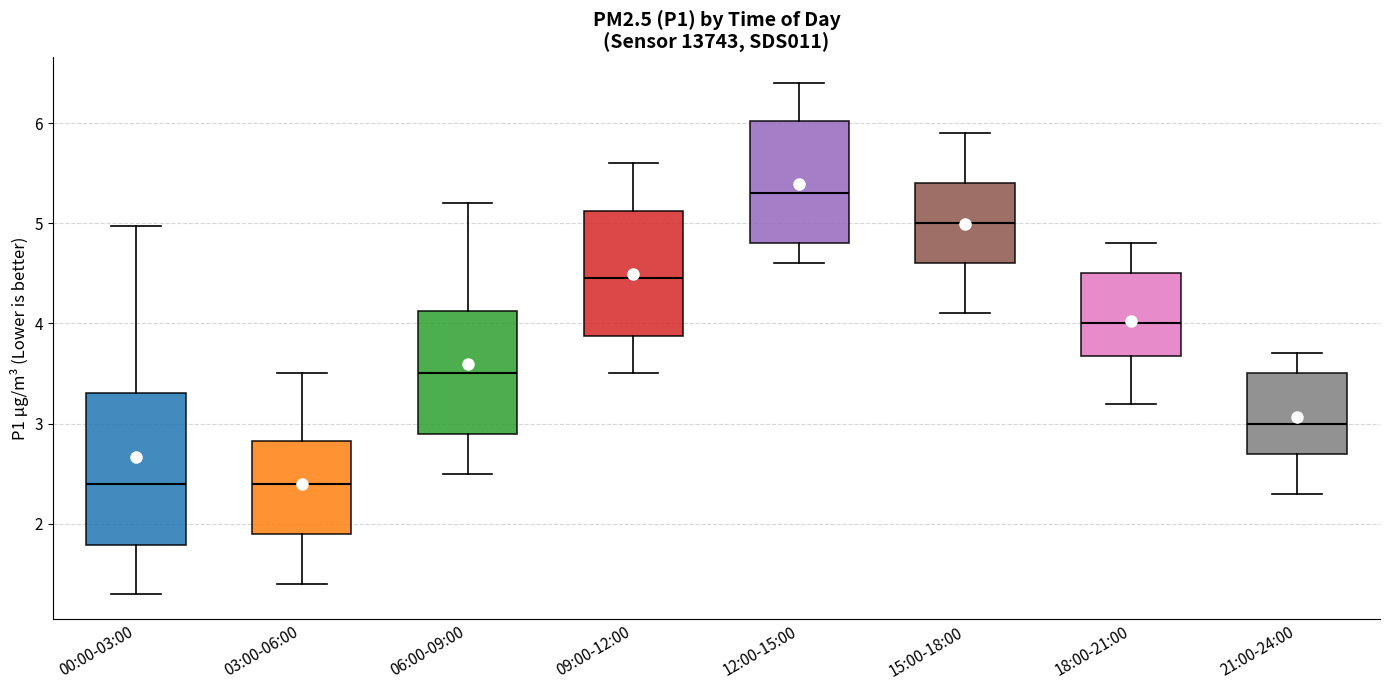

Which box has the highest median line?

12:00-15:00